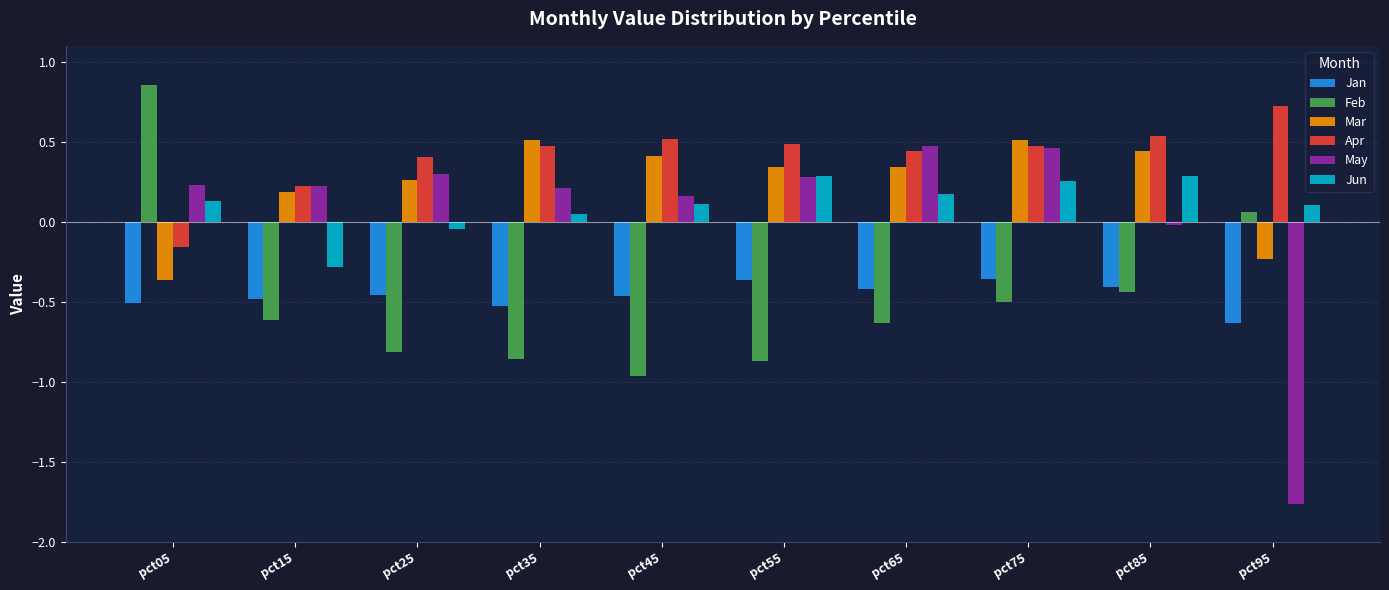

Is it true that Feb equals -0.5 at pct35?

False